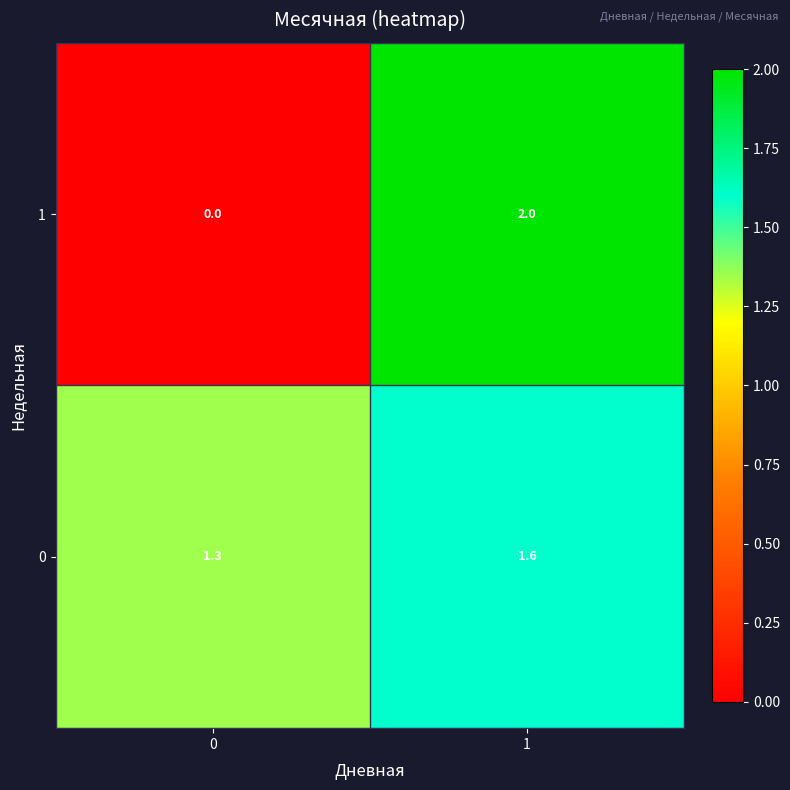

What is the total value across all series at 0?

1.3